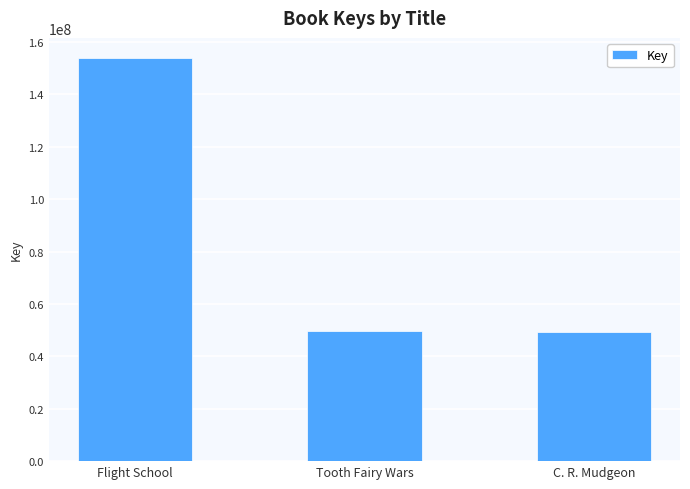

Count the number of data series in this chart.

1